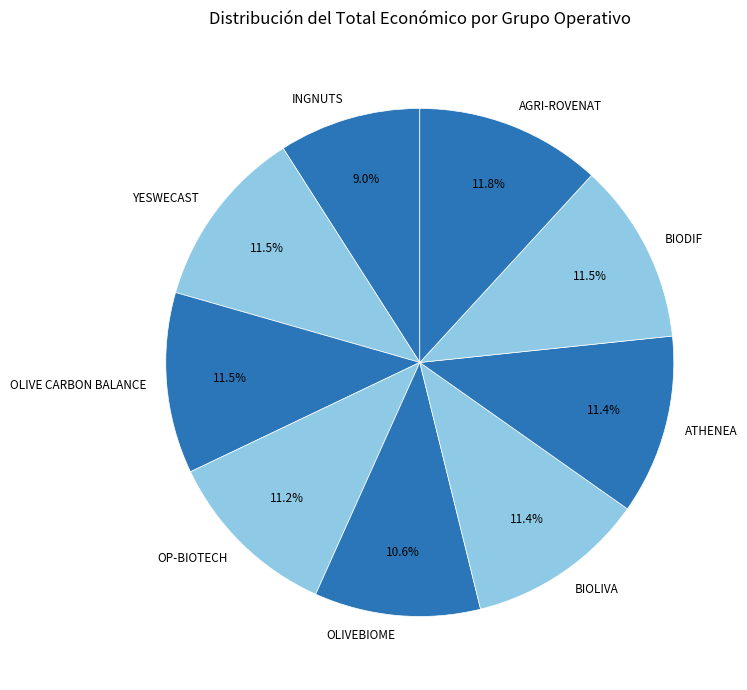

The AGRI-ROVENAT slice represents 12% of the pie. True or false?

True